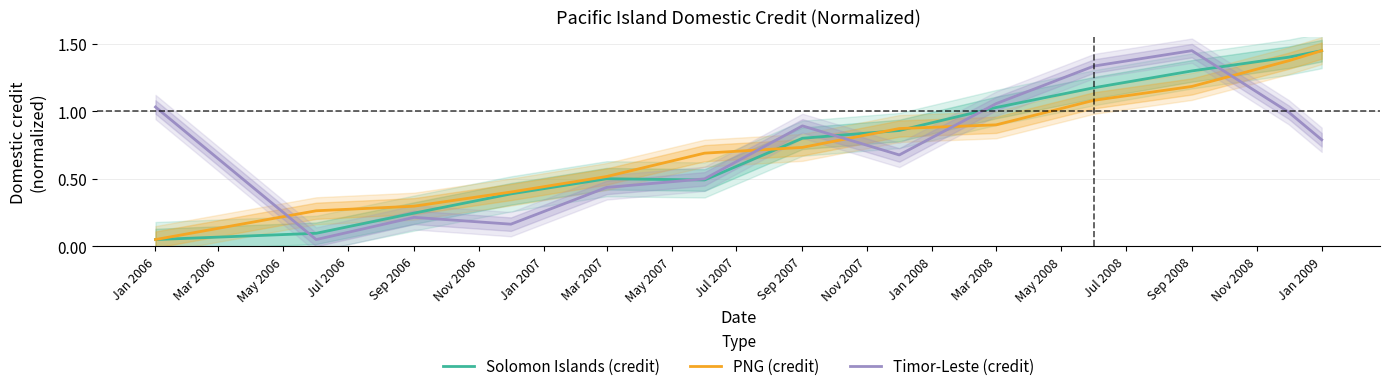

Which series has the largest total across all categories?

PNG (credit)